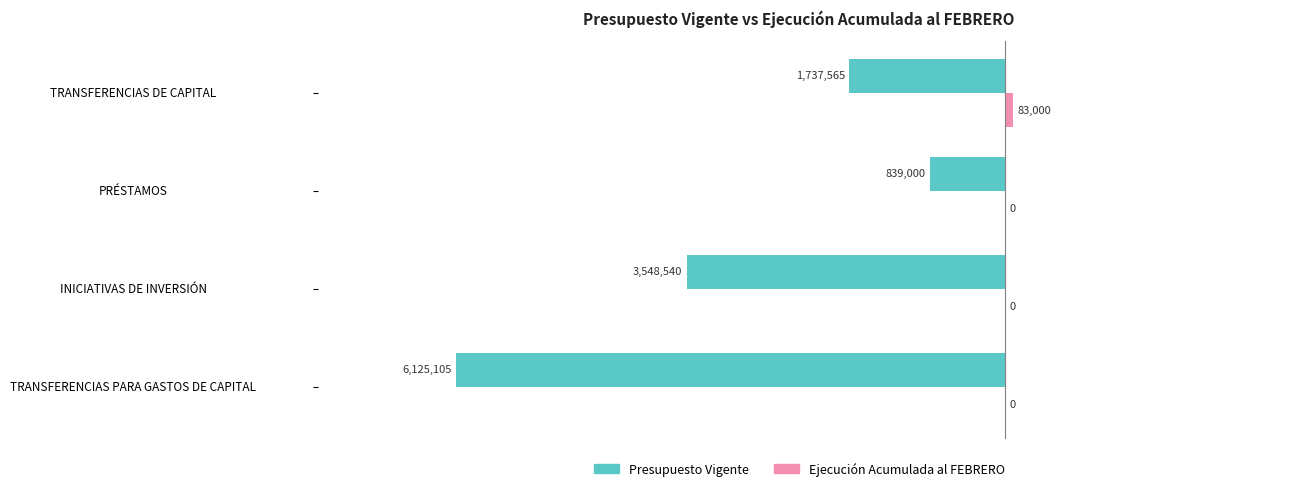

Rank the series by their maximum value, from lowest to highest.

Presupuesto Vigente, Ejecución Acumulada al FEBRERO